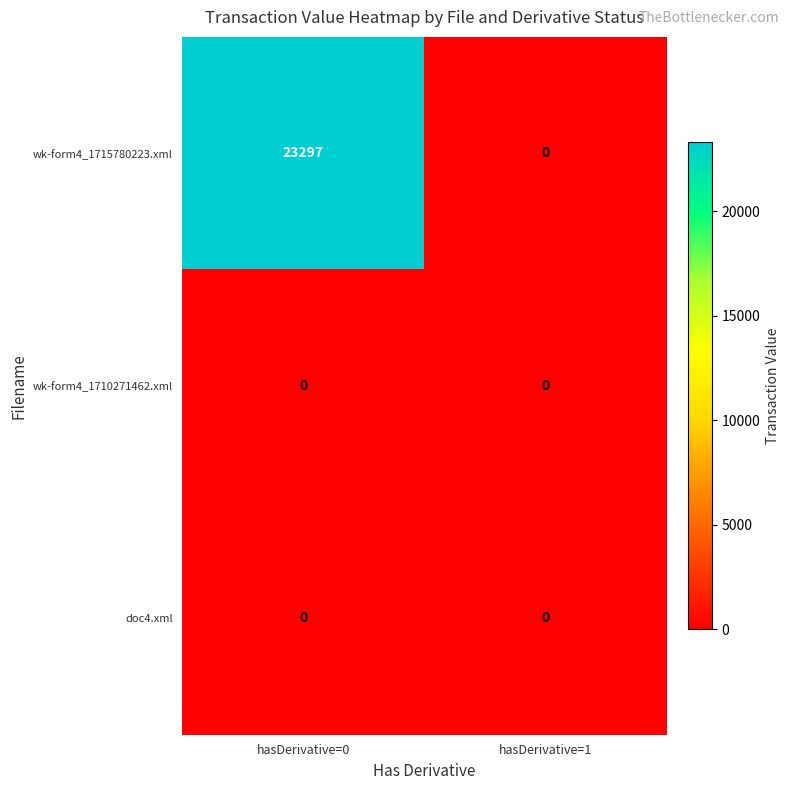

Reading right to left, extract all data points from this chart.

wk-form4_1715780223.xml: hasDerivative=1=0	hasDerivative=0=23297
wk-form4_1710271462.xml: hasDerivative=1=0	hasDerivative=0=0
doc4.xml: hasDerivative=1=0	hasDerivative=0=0